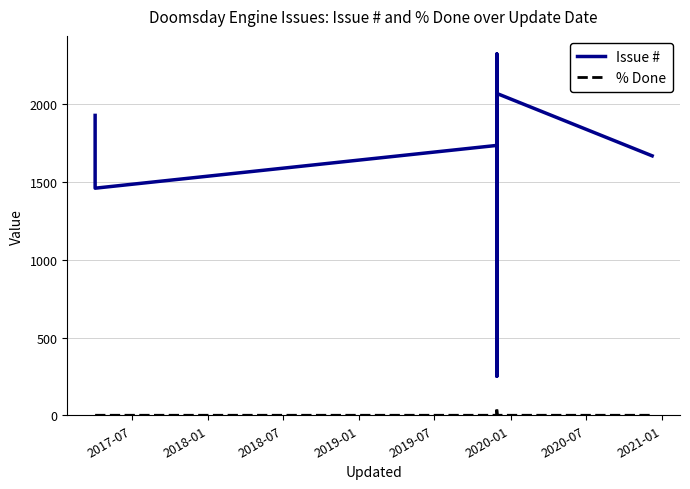

How many interior local peaks does the % Done series have?

1